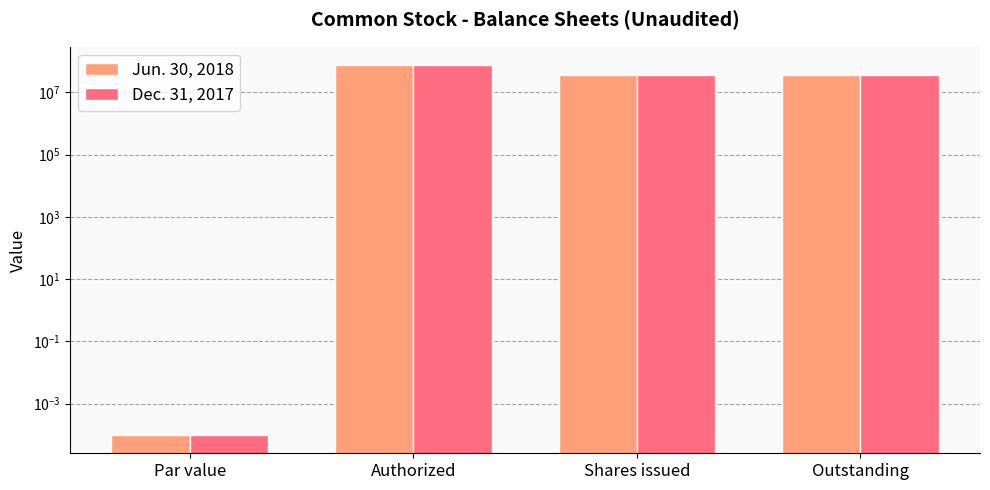

What is the average value of the Dec. 31, 2017 series?

36896500.0